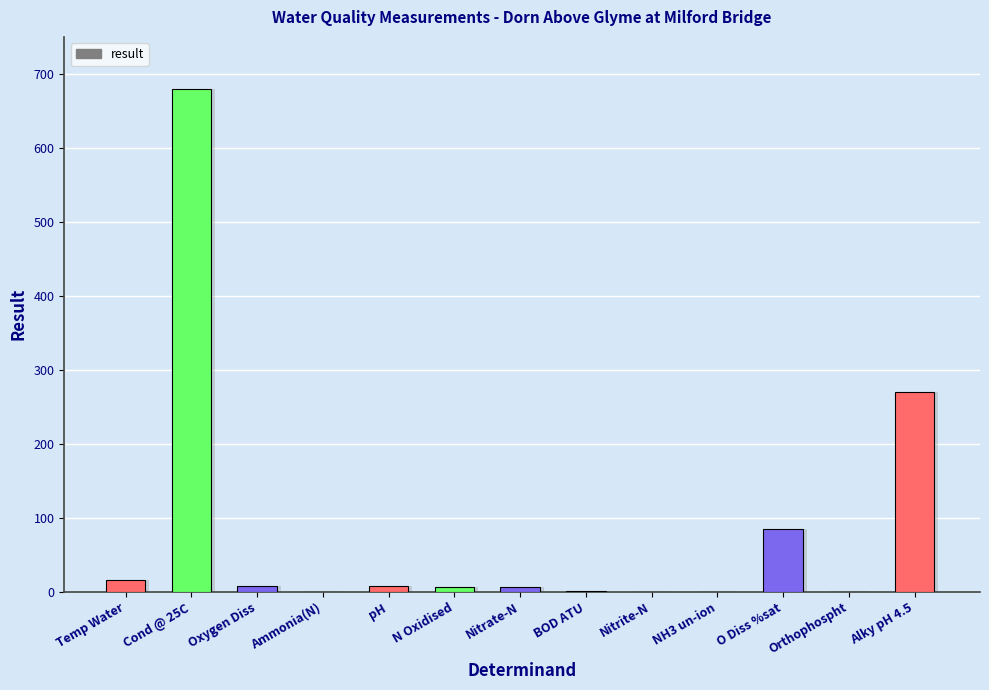

What position from the left is Oxygen Diss?

3